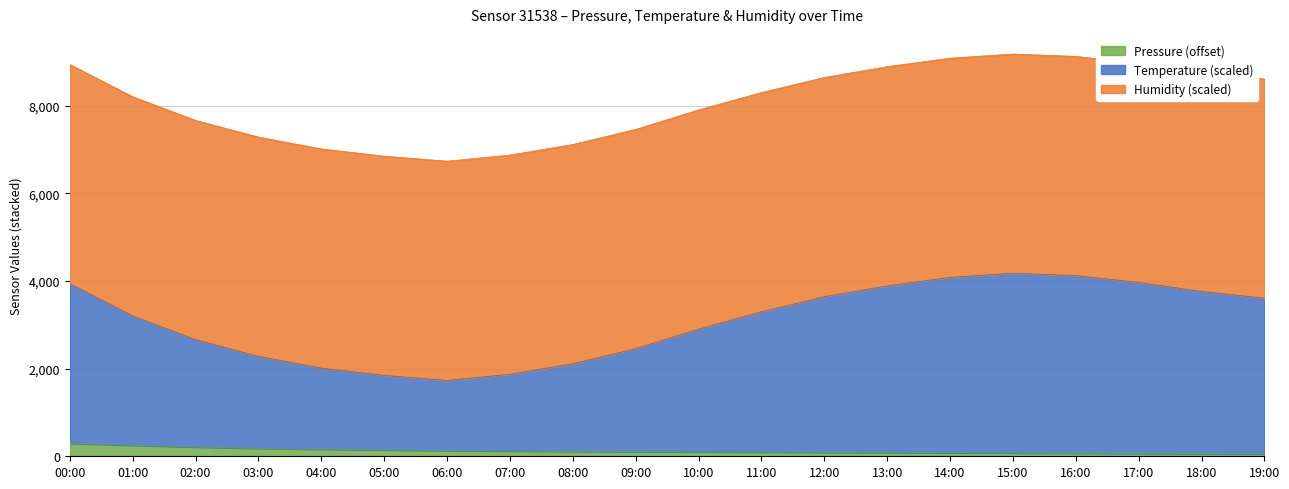

What is the label of the 5th point from the left?

04:00